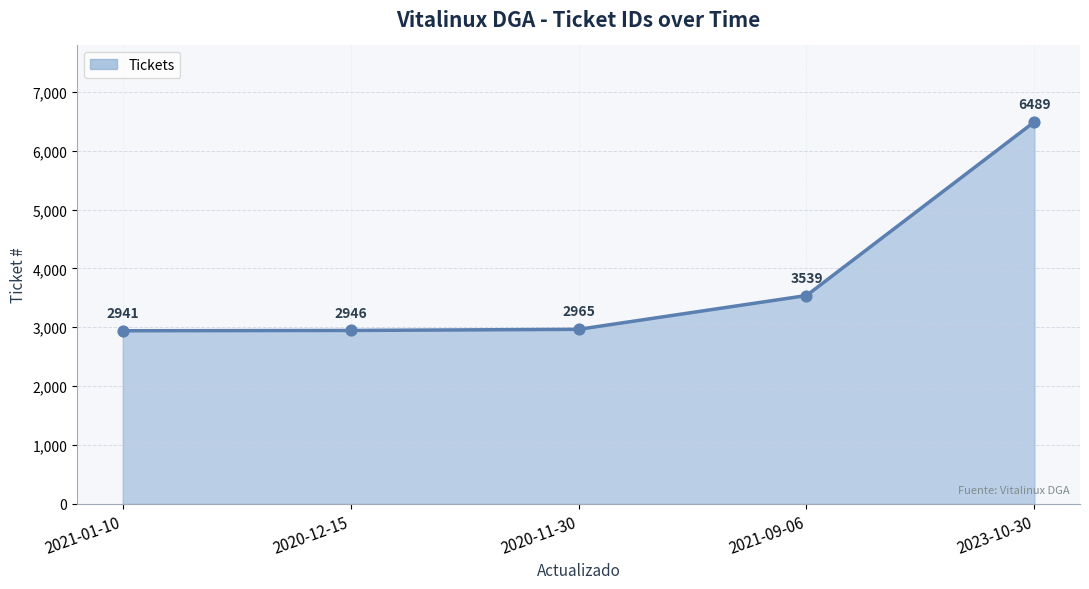

What is the ratio of the value at 2021-01-10 to the value at 2020-12-15?

1.0